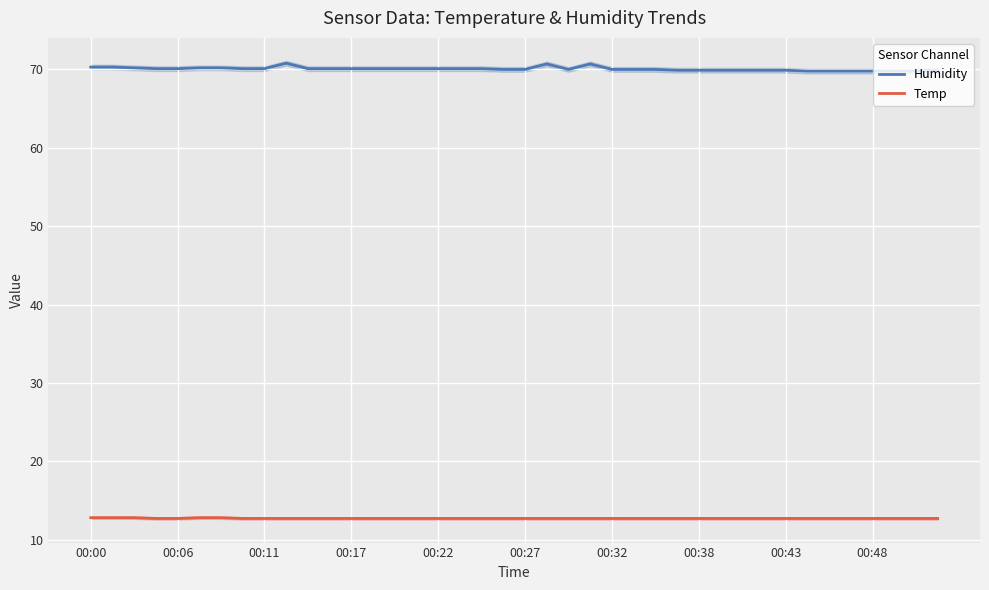

In Humidity, how many points are lower than both neighbors (excluding endpoints)?

1